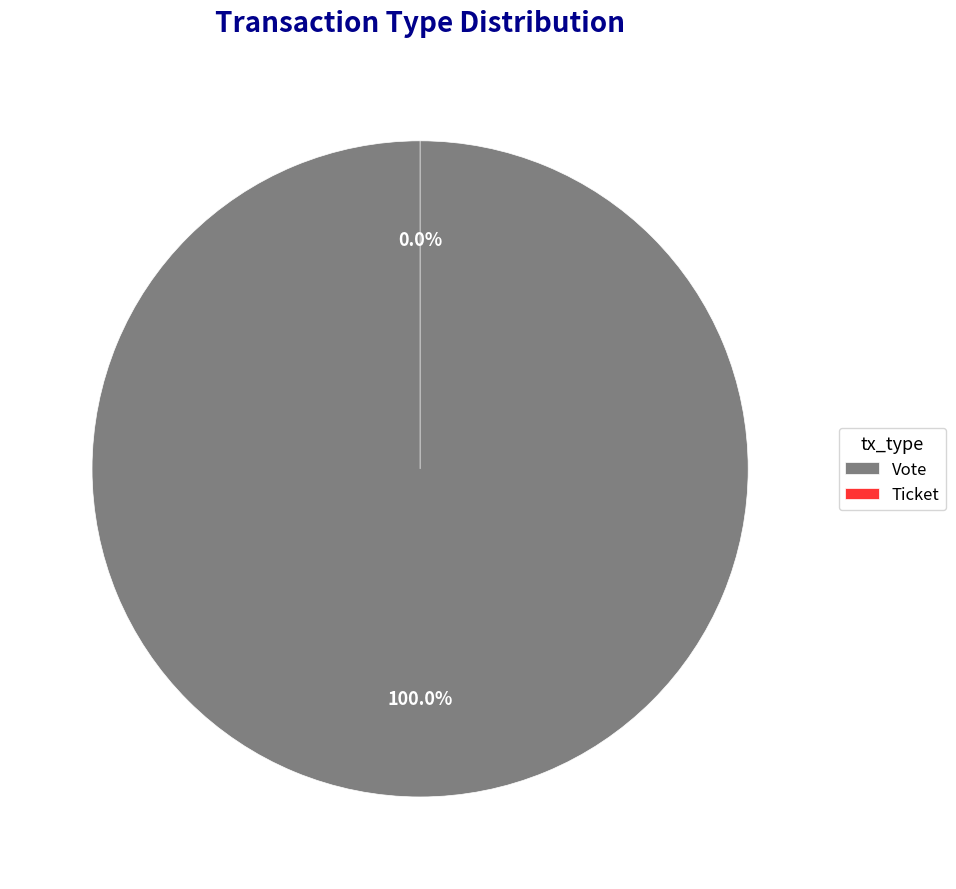

What percentage do Vote and Ticket together represent?

100.0%